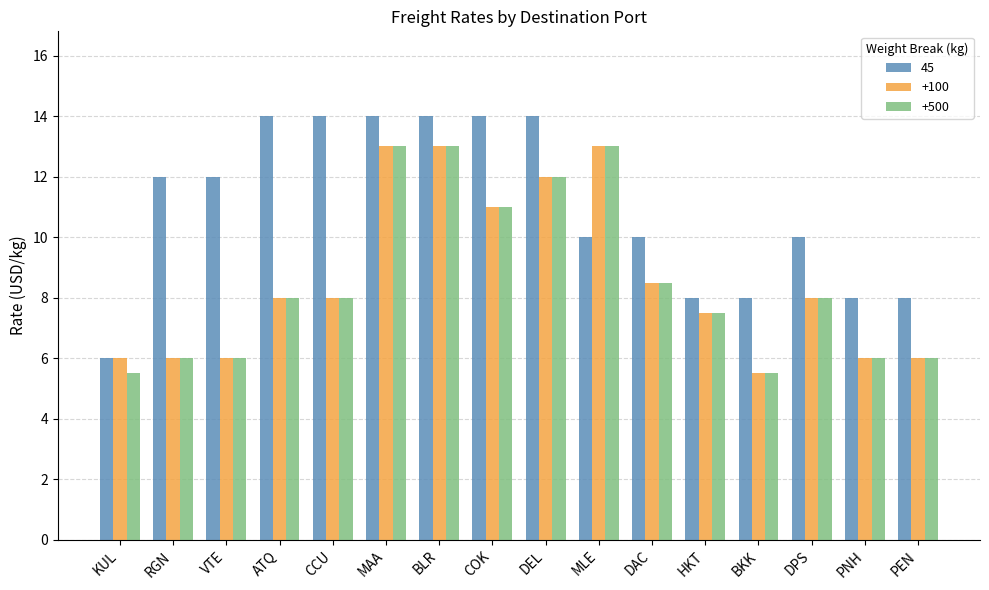

Is the value of +100 at MLE greater than the value of +500 at CCU?

Yes